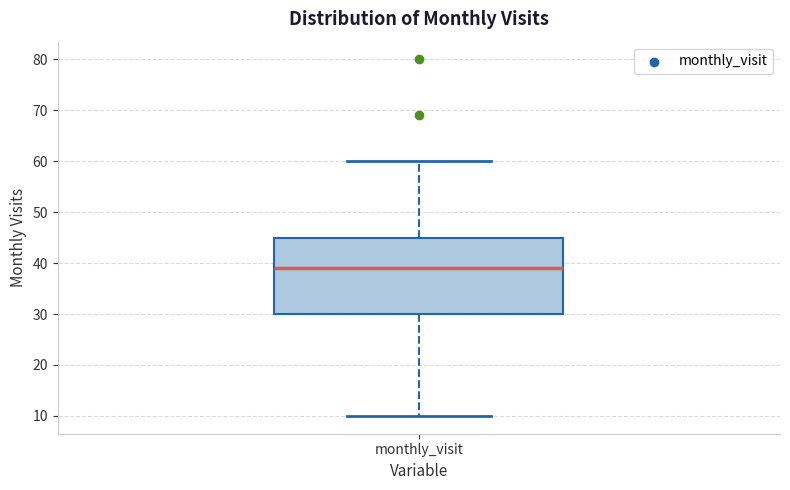

Transcribe this box plot: give where the median line is, the range the box spans, and where the two whiskers end, as read against the y-axis. The values are not printed on the chart, so give them approximately, as read against the axis.

median 39, box 30 to 45, whiskers 10 to 60